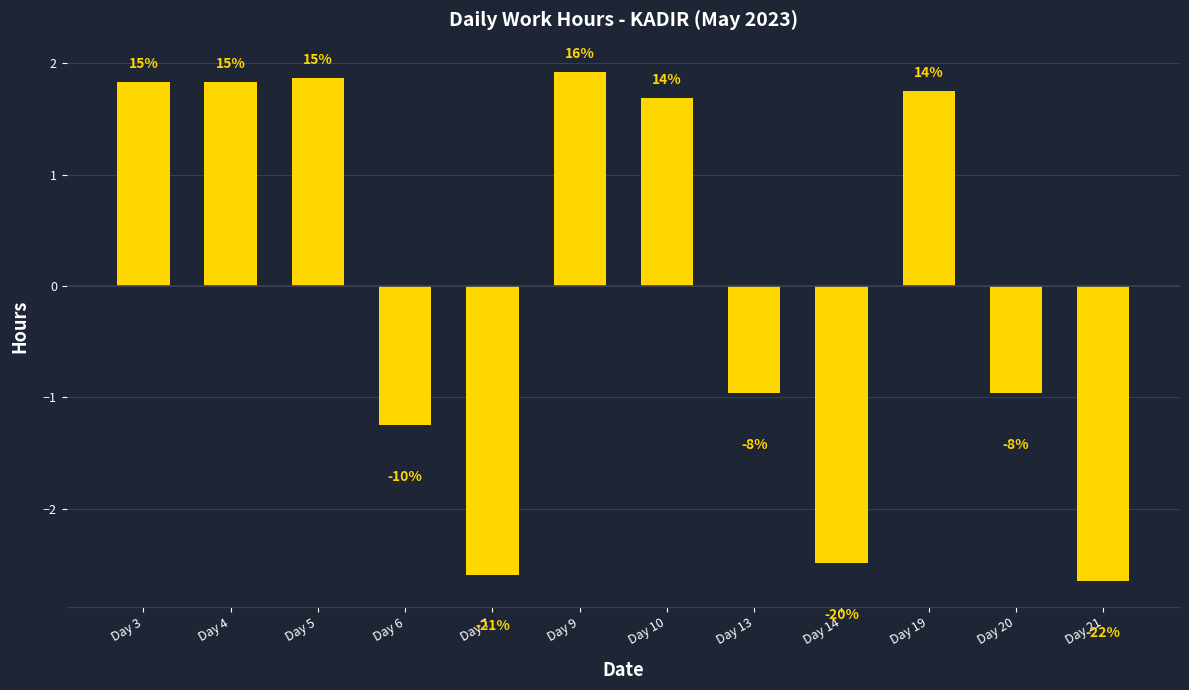

Which label corresponds to the largest value in the chart?

Day 9